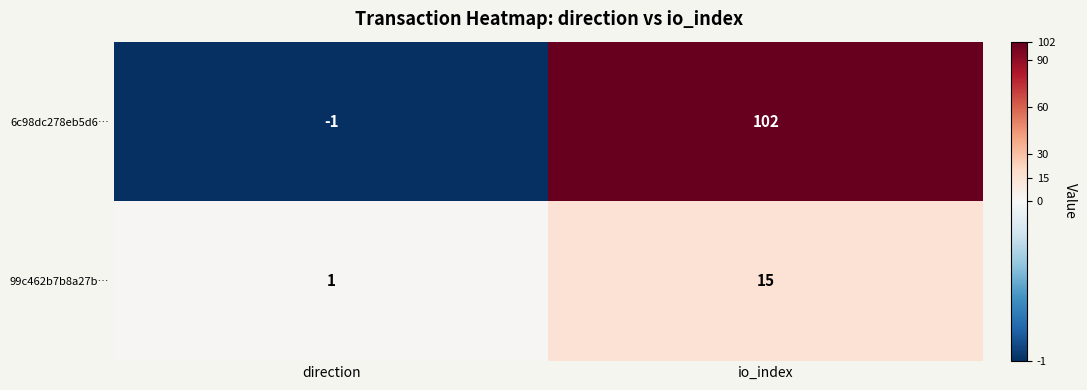

The value of 6c98dc278eb5d6… at io_index is 102. True or false?

True